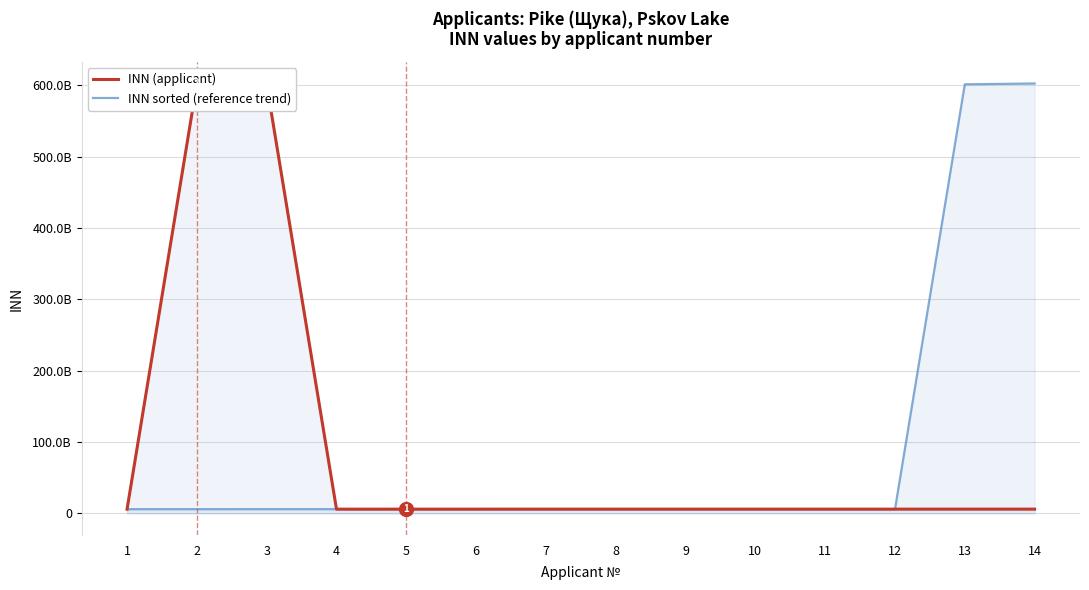

Between which two adjacent categories do INN sorted (reference trend) and INN (applicant) first intersect?

6 and 7